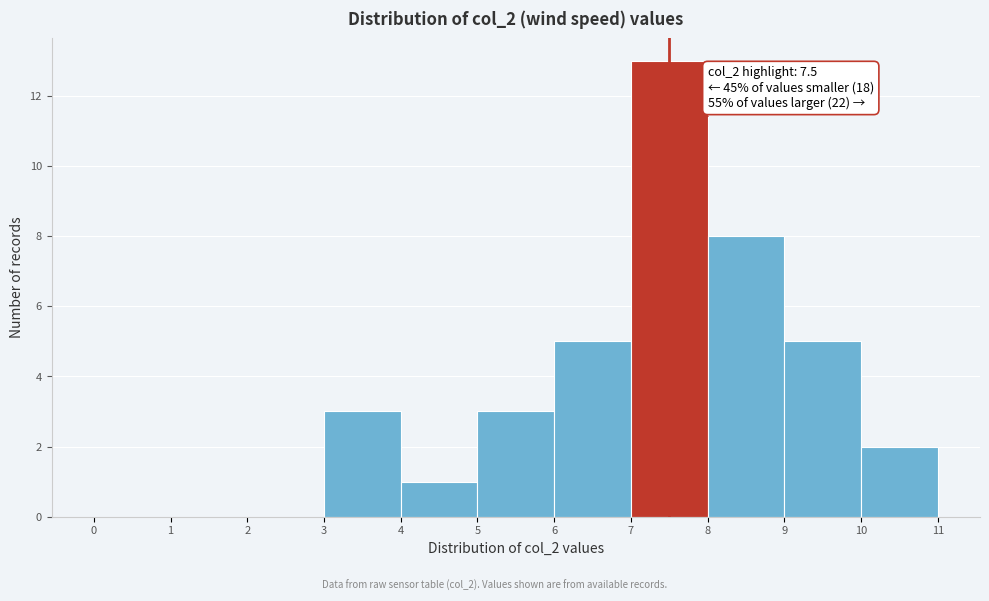

Which range on the x-axis has the tallest bar?

7 to 8